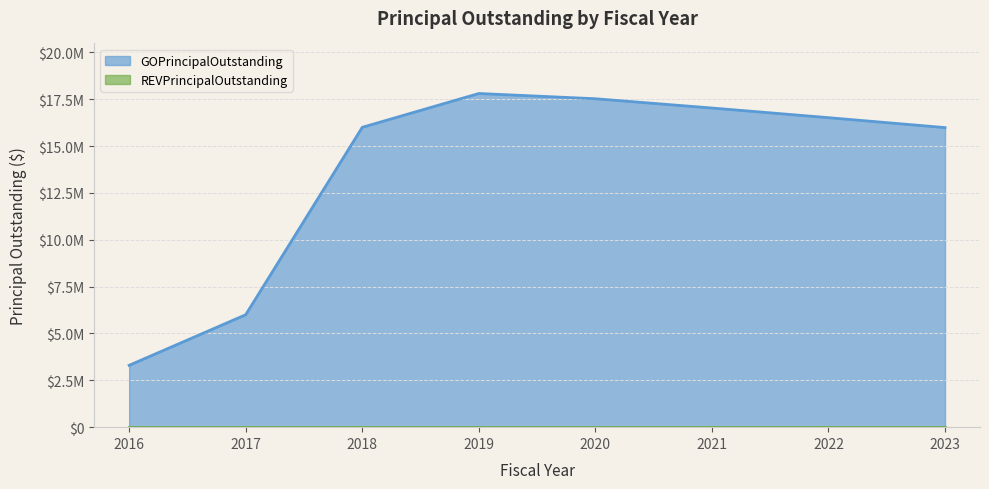

Reading left to right, transcribe all the data shown in this chart.

3300000	6000000	16000000	17805000	17525000	17030000	16515000	15985000